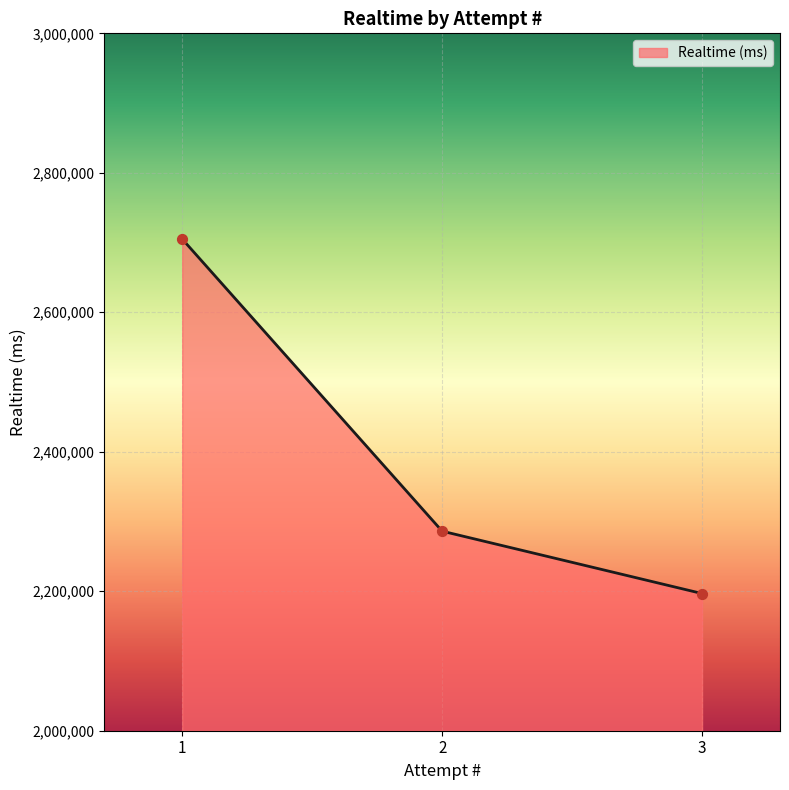

What is the change in value from 2 to 3?

-89438